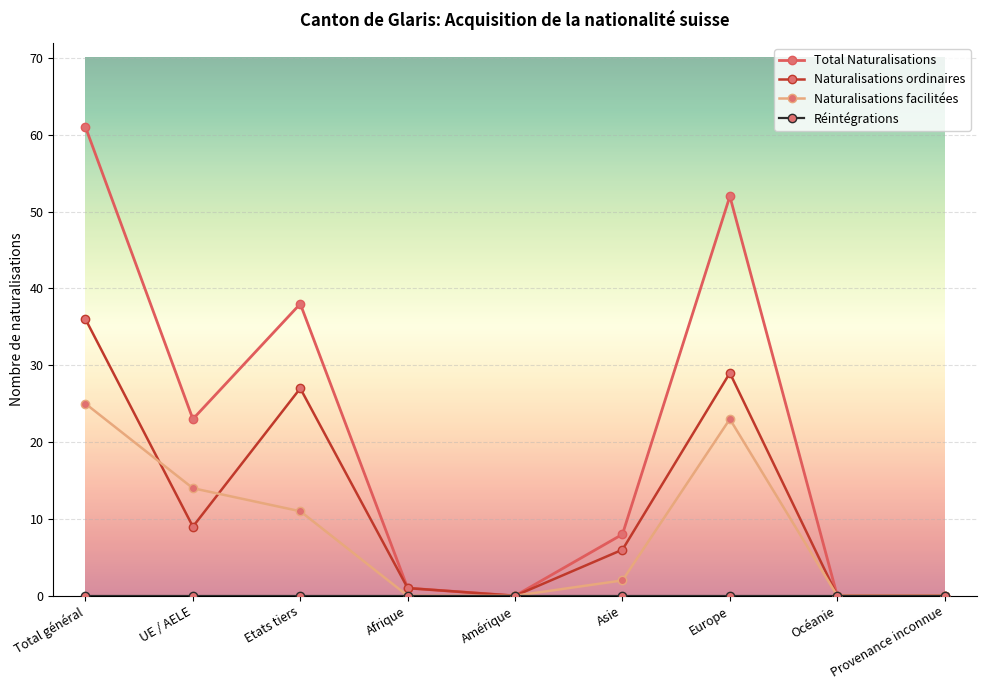

The value of Naturalisations ordinaires at Amérique is 0. True or false?

True